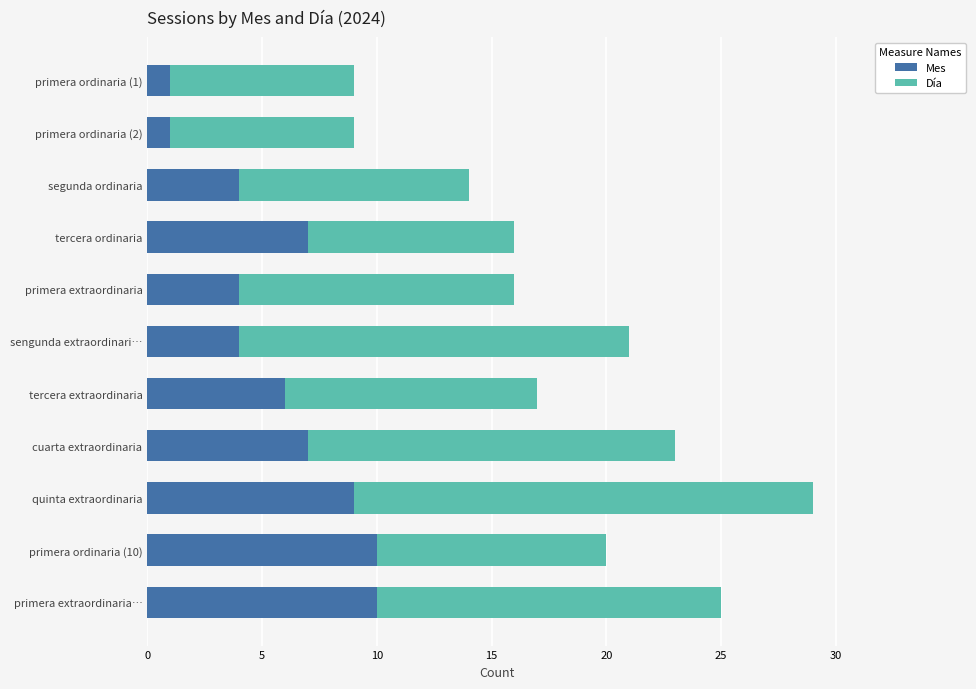

Read the Mes value at tercera extraordinaria.

6